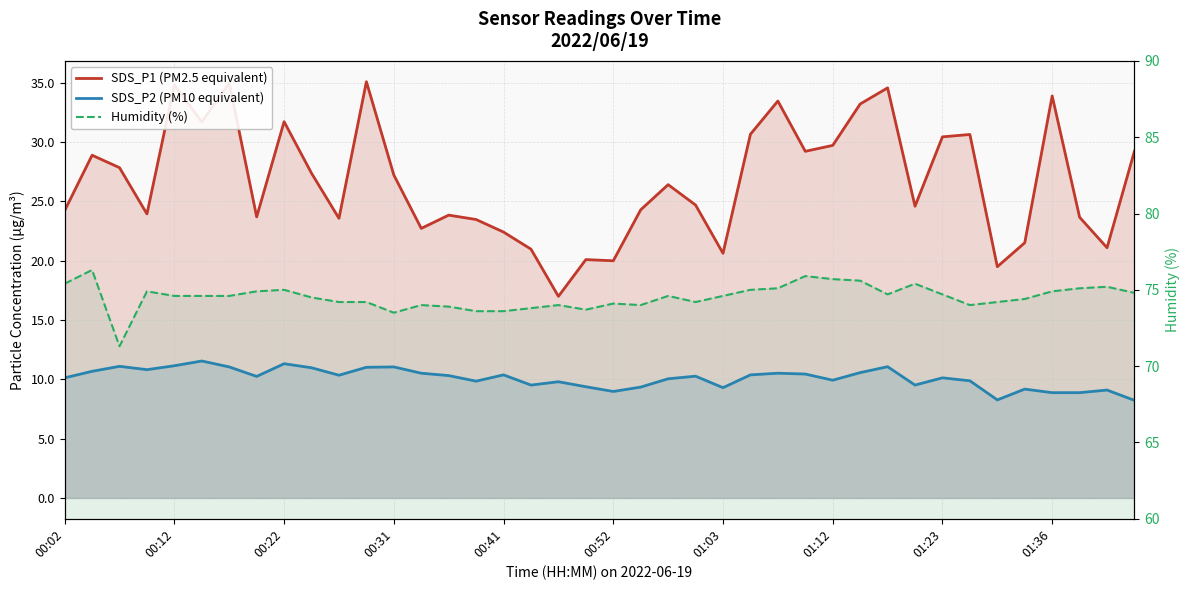

True or false: SDS_P2 (PM10 equivalent) and Humidity (%) cross at least once.

False